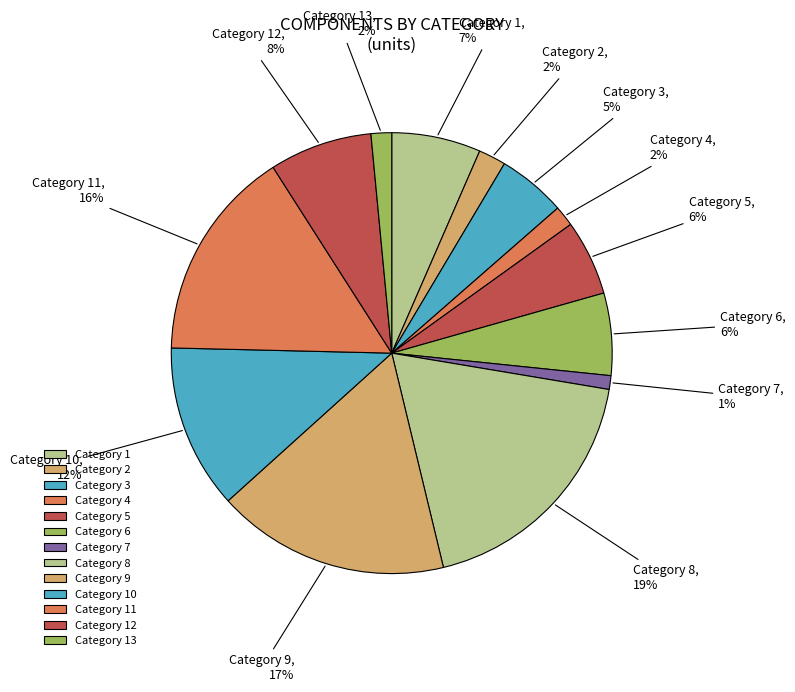

Count the number of slices in the pie.

13